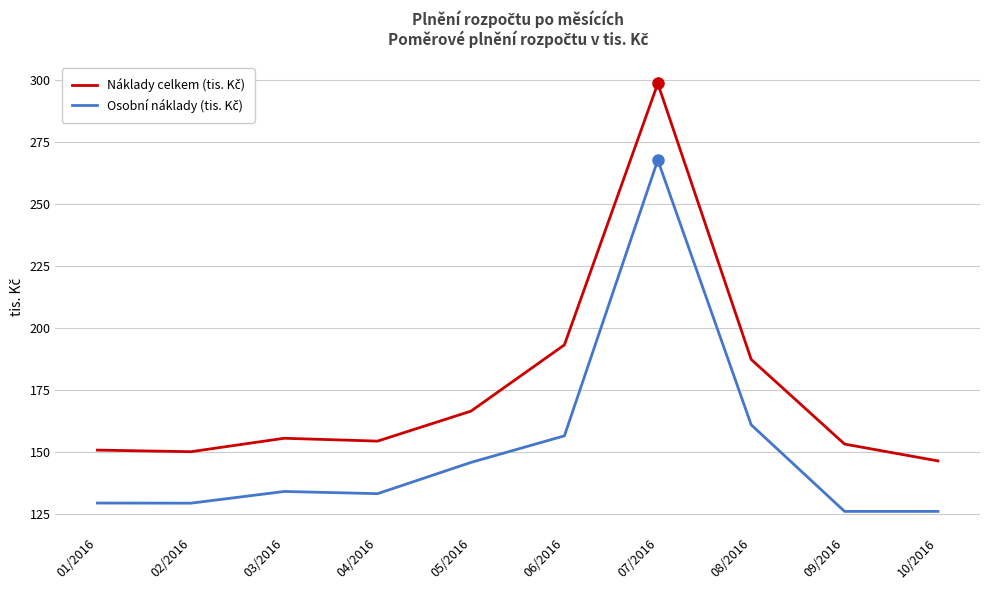

What is the greatest value displayed?

298.8